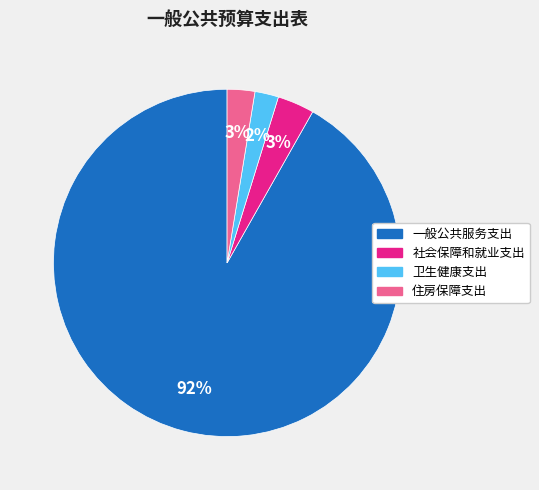

To the nearest percent, what percentage of the pie is 卫生健康支出?

2%